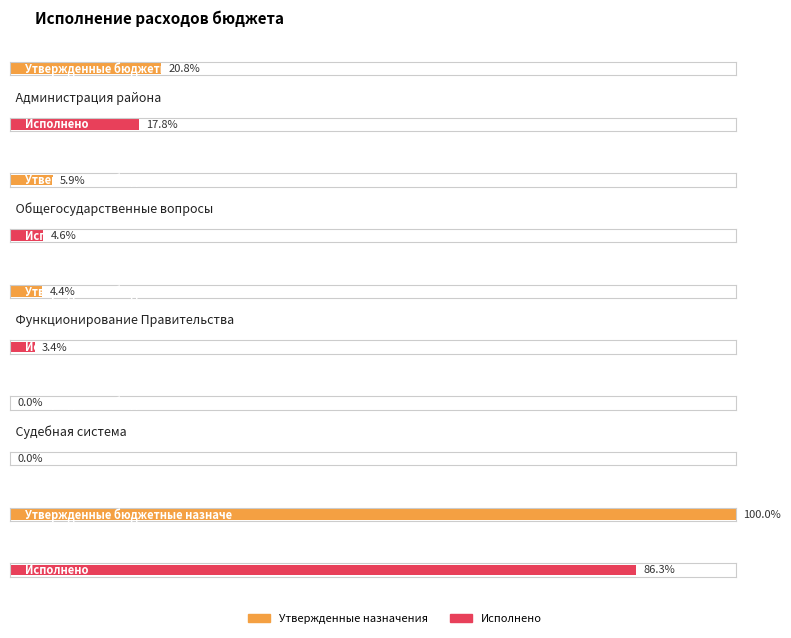

What is the difference between the maximum and minimum values in the Утвержденные бюджетные назначения series?

665251905.0